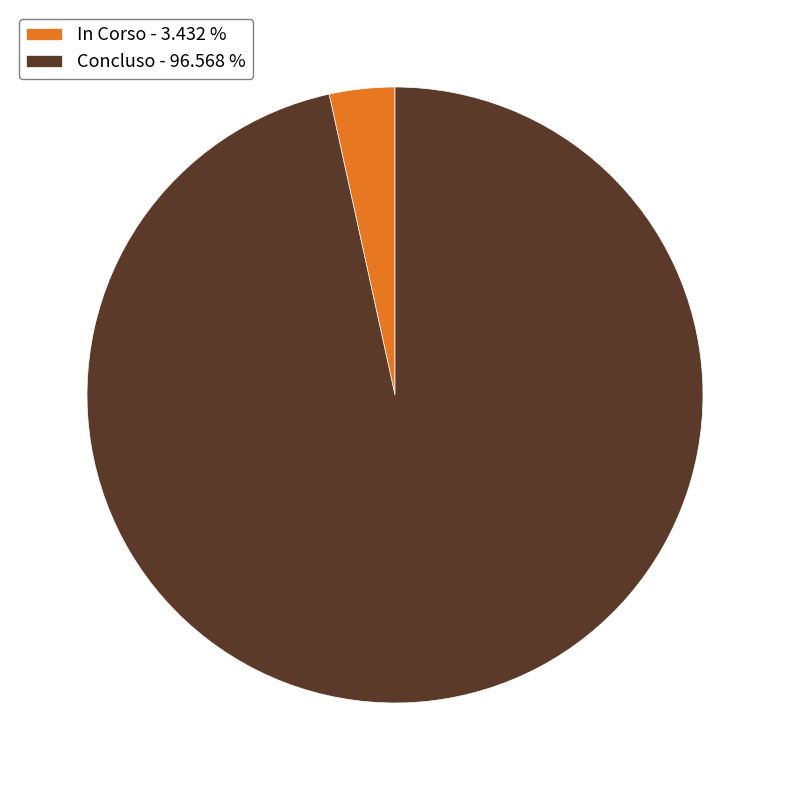

Combined, do In Corso - 3.432 % and Concluso - 96.568 % account for over 50%?

Yes